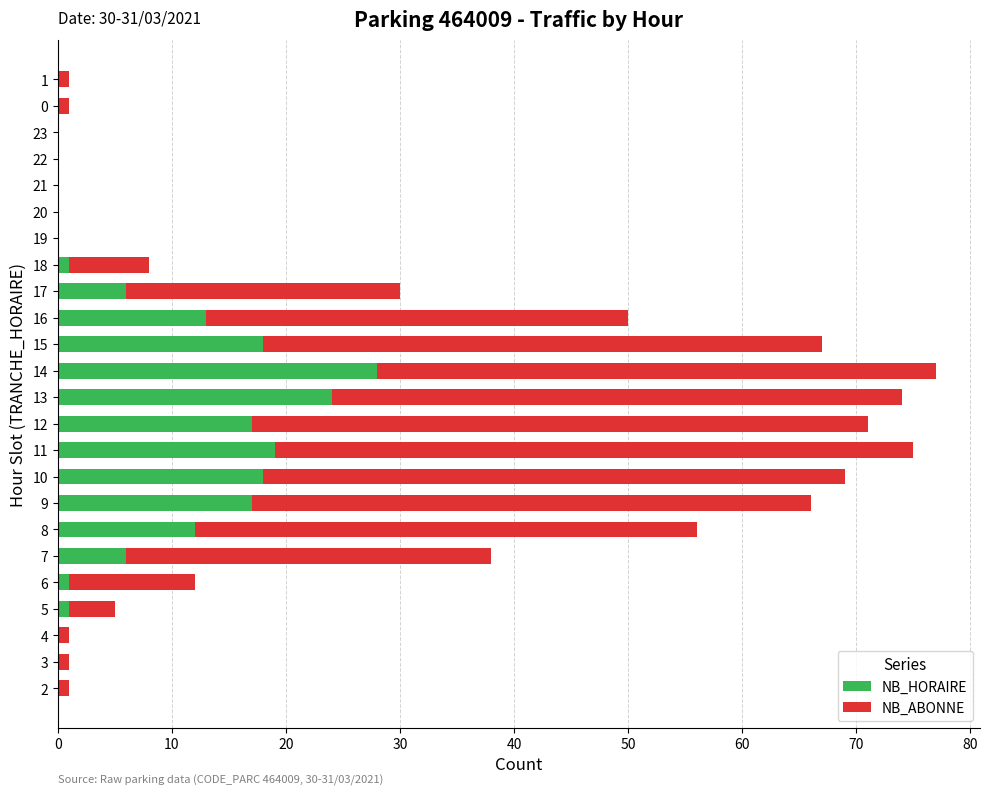

What is the sum of all NB_HORAIRE values?

181